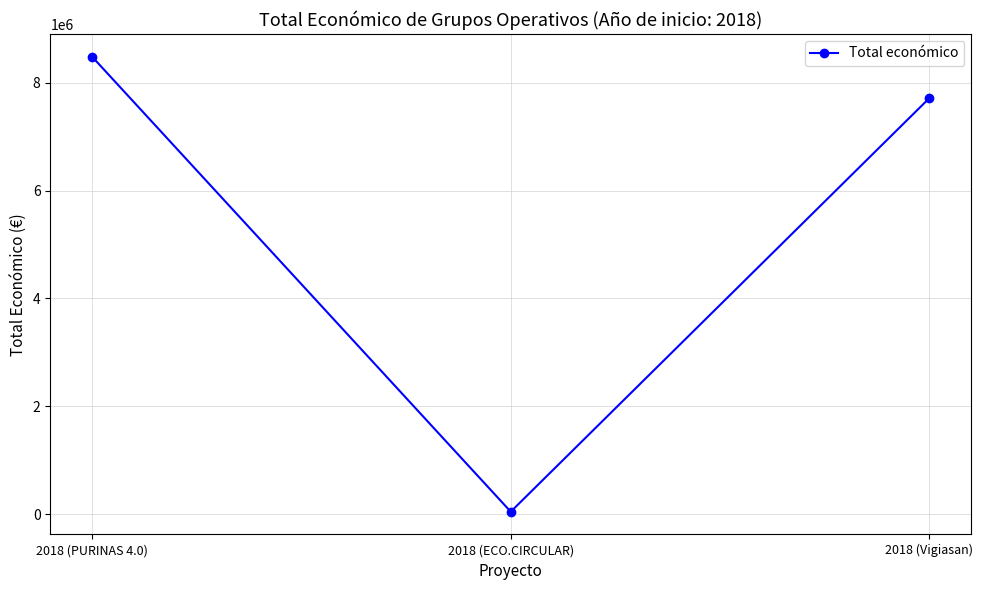

What is the label of the 3rd point from the left?

2018 (Vigiasan)